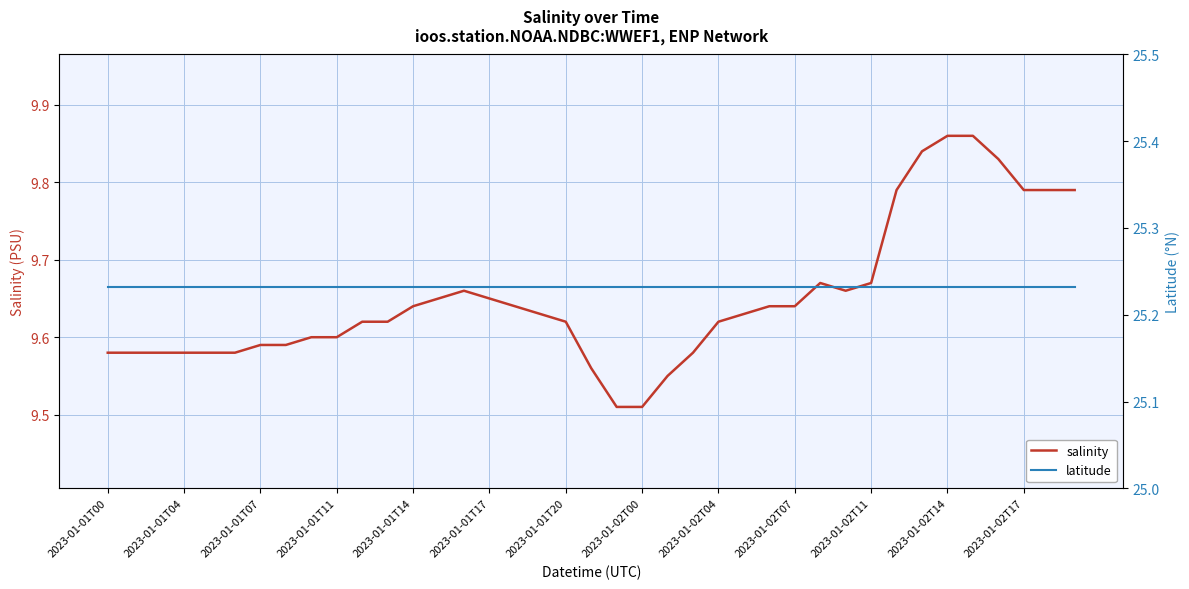

What is the highest value of the latitude series?

25.2